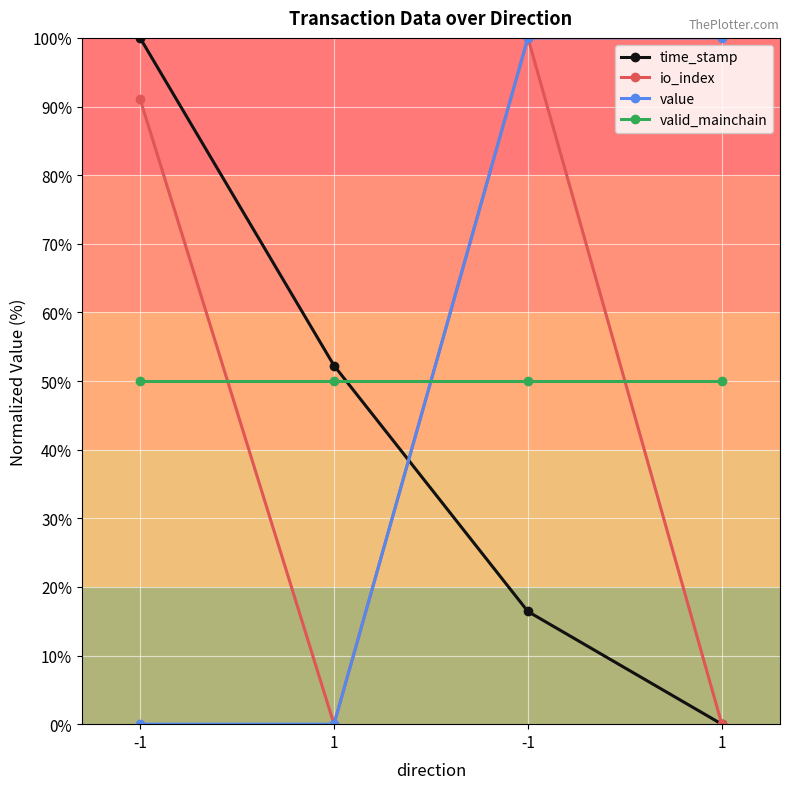

Reading left to right, extract all data points from this chart.

time_stamp: 100.0	52.3	16.4	0.0
io_index: 91.1	0.0	100.0	0.0
value: 0.0	0.0	100.0	100.0
valid_mainchain: 50.0	50.0	50.0	50.0